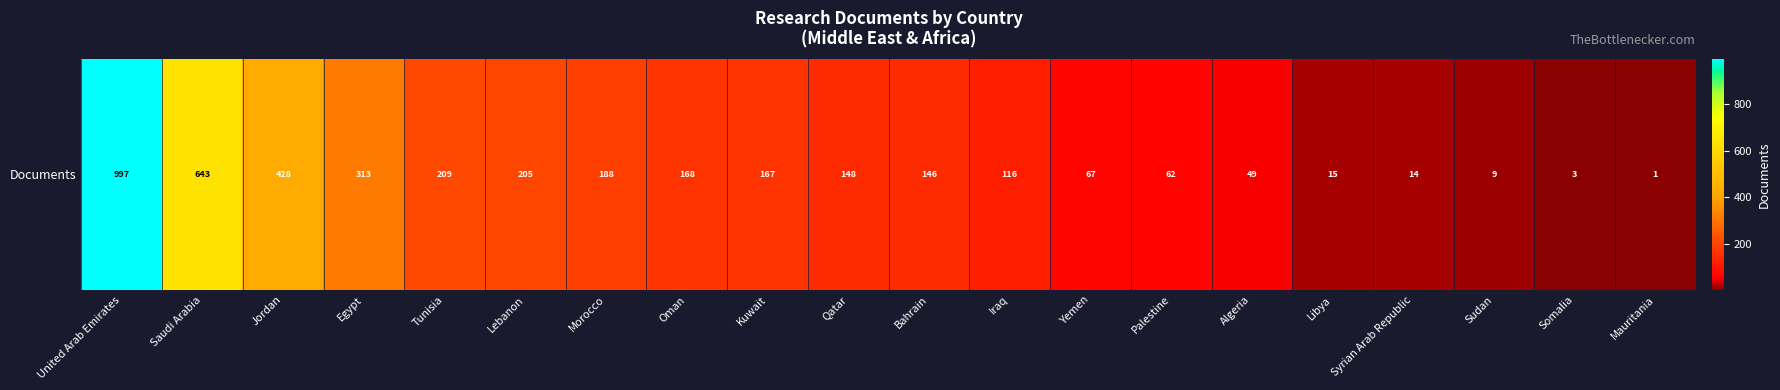

What is the average value?

197